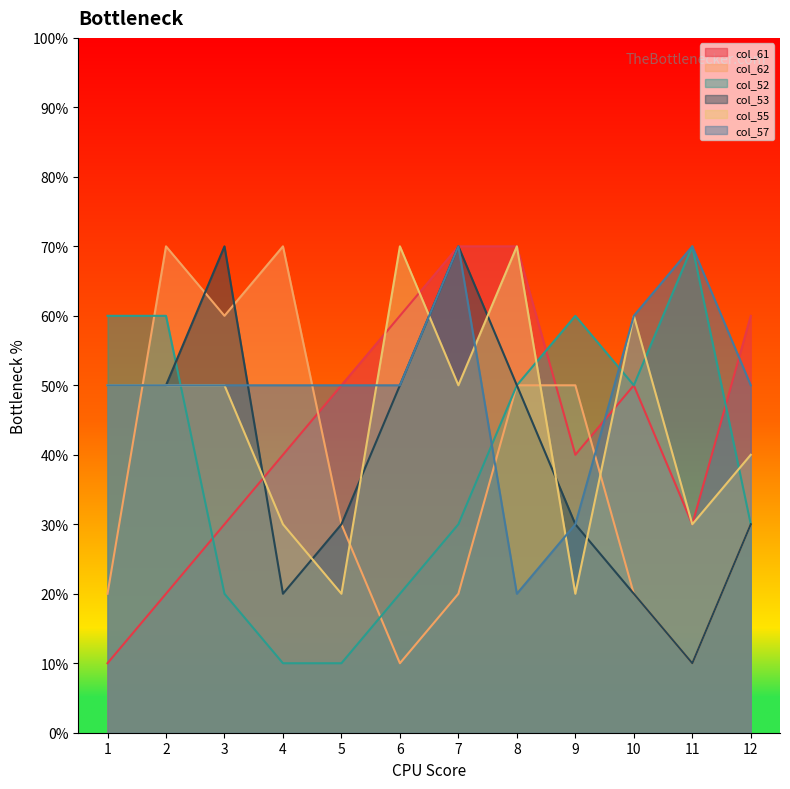

At which category is the sum across all series the highest?

7